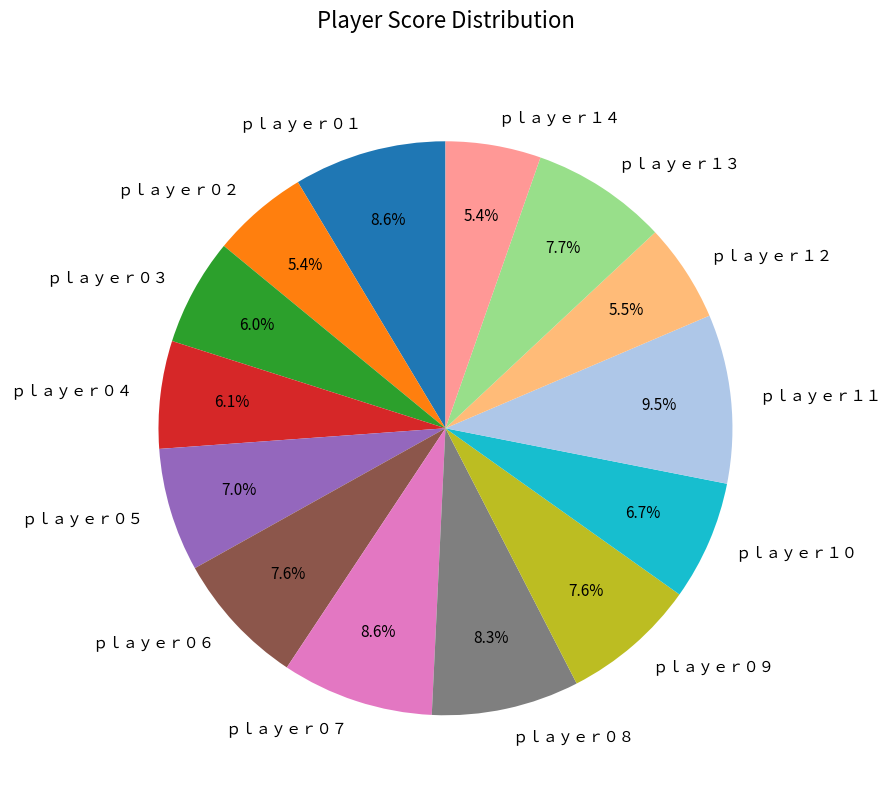

What is the largest slice in the pie chart?

ｐｌａｙｅｒ１１